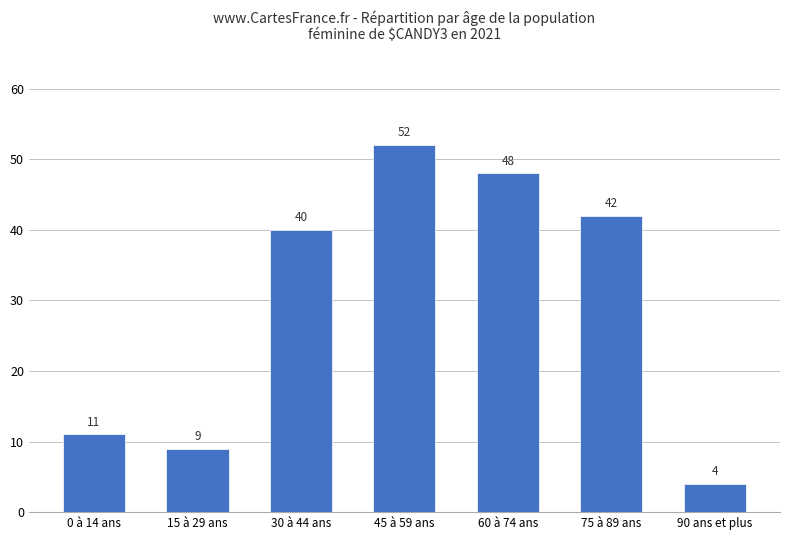

Reading left to right, extract all data points from this chart.

0 à 14 ans=11	15 à 29 ans=9	30 à 44 ans=40	45 à 59 ans=52	60 à 74 ans=48	75 à 89 ans=42	90 ans et plus=4